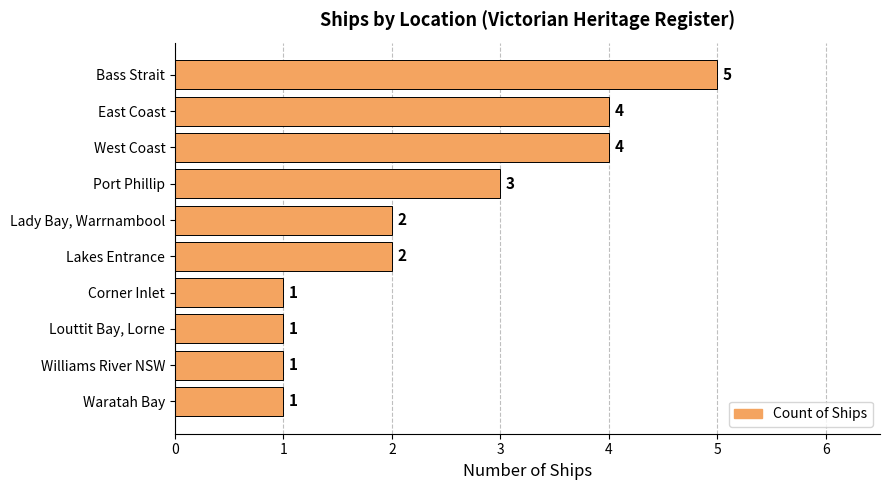

What is the label of the 10th bar from the bottom?

Bass Strait